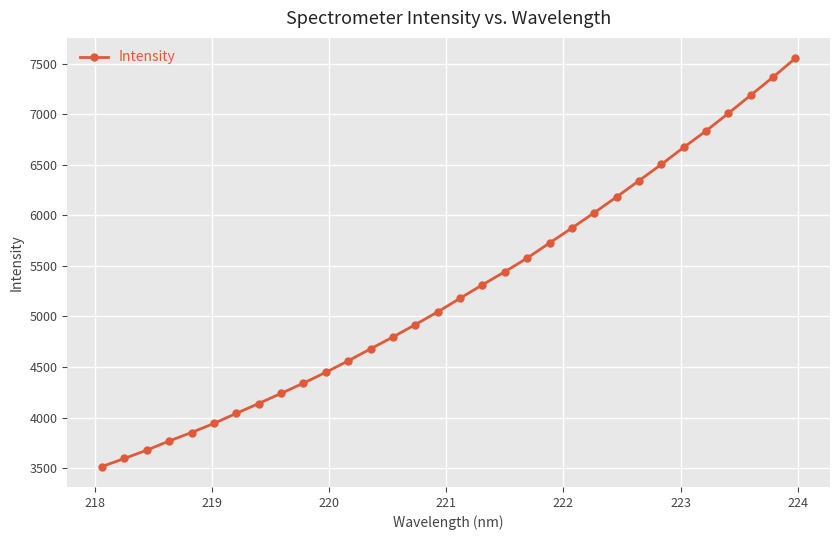

What is the maximum value shown in the chart?

7555.2